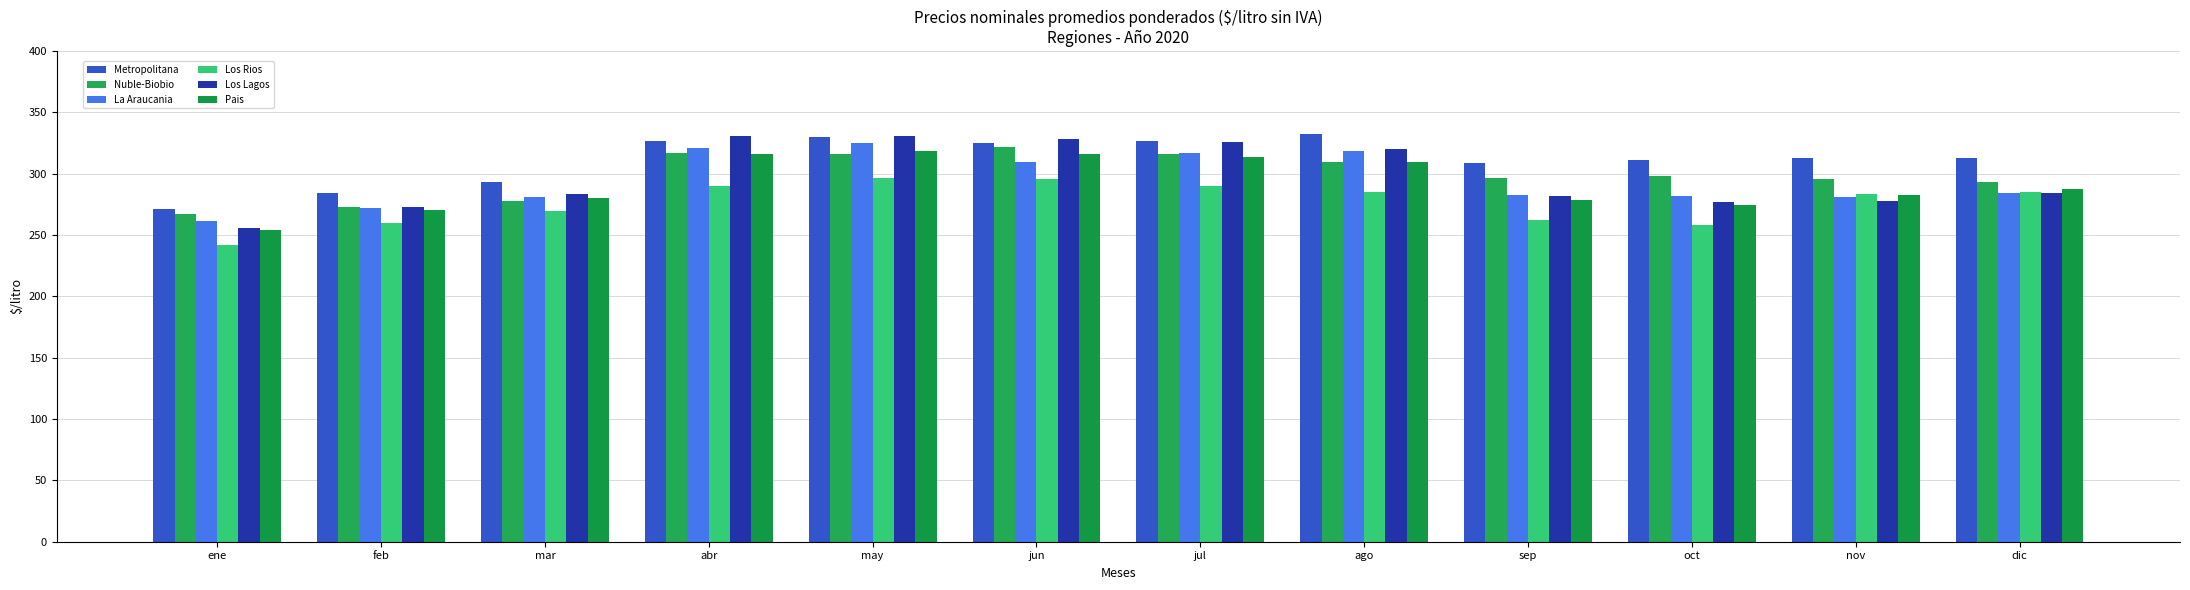

Which category has the highest value in the Los Lagos series?

may